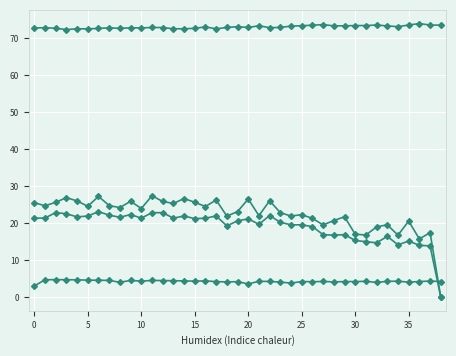

Is this an area chart (filled region under the line)?

No